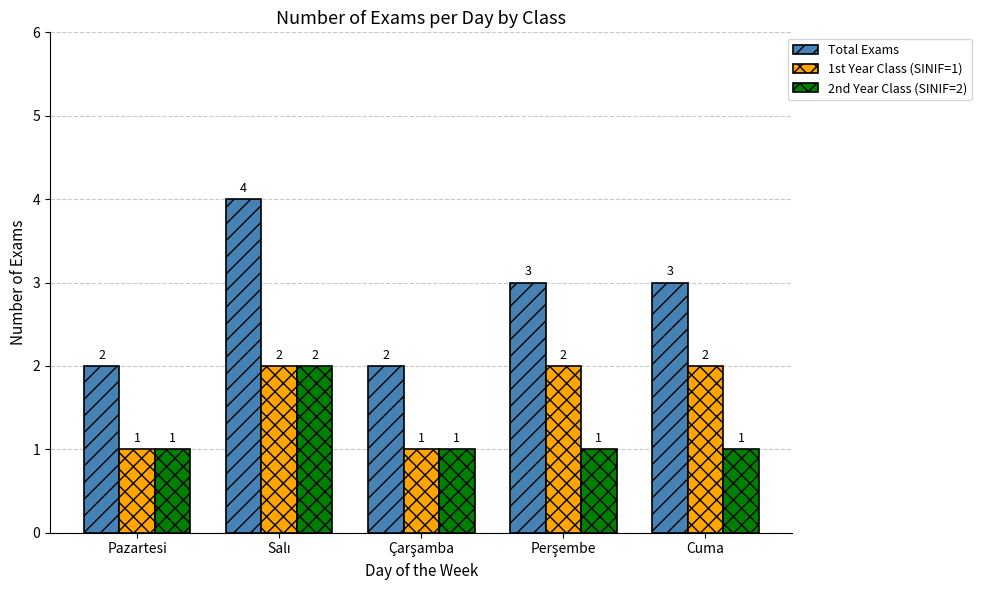

What is the difference between the maximum and minimum values in the Total Exams series?

2